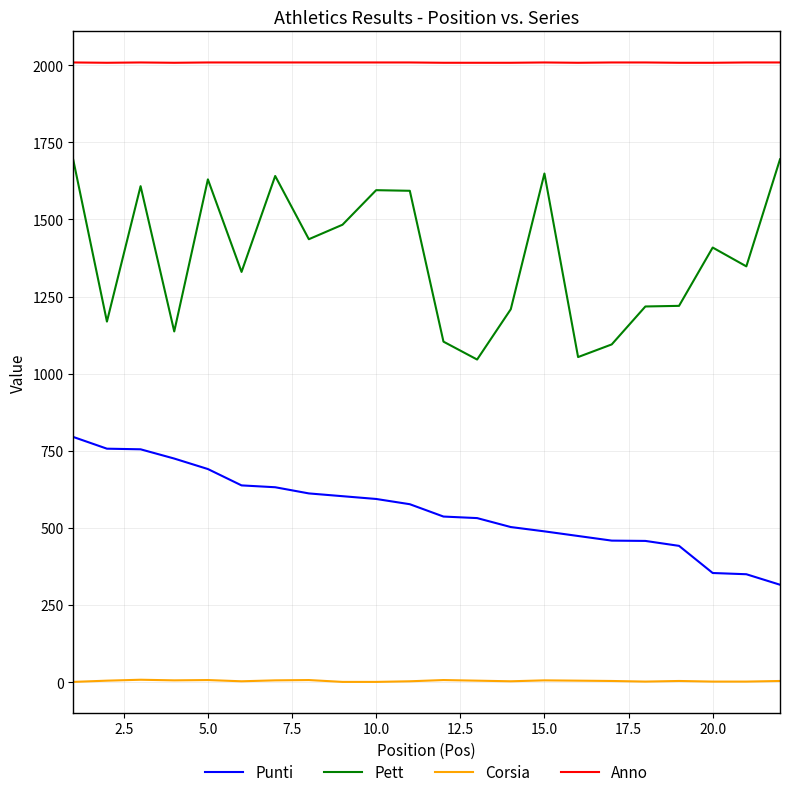

Which series has the widest spread of values?

Pett